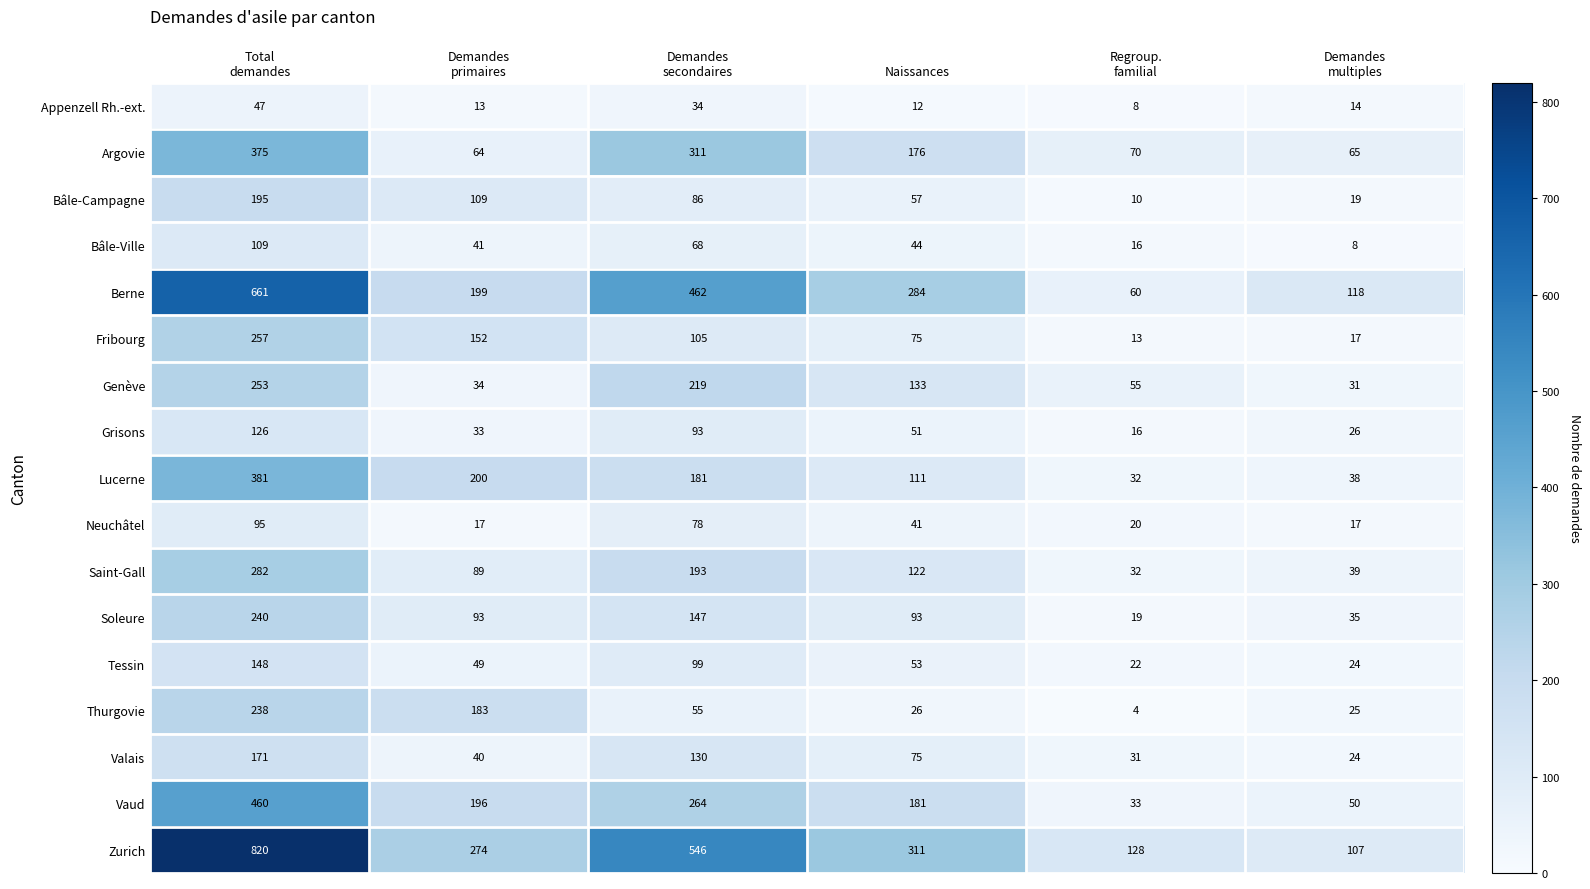

List the series in order of their peak value, lowest first.

Appenzell Rh.-ext., Neuchâtel, Bâle-Ville, Grisons, Tessin, Valais, Bâle-Campagne, Thurgovie, Soleure, Genève, Fribourg, Saint-Gall, Argovie, Lucerne, Vaud, Berne, Zurich